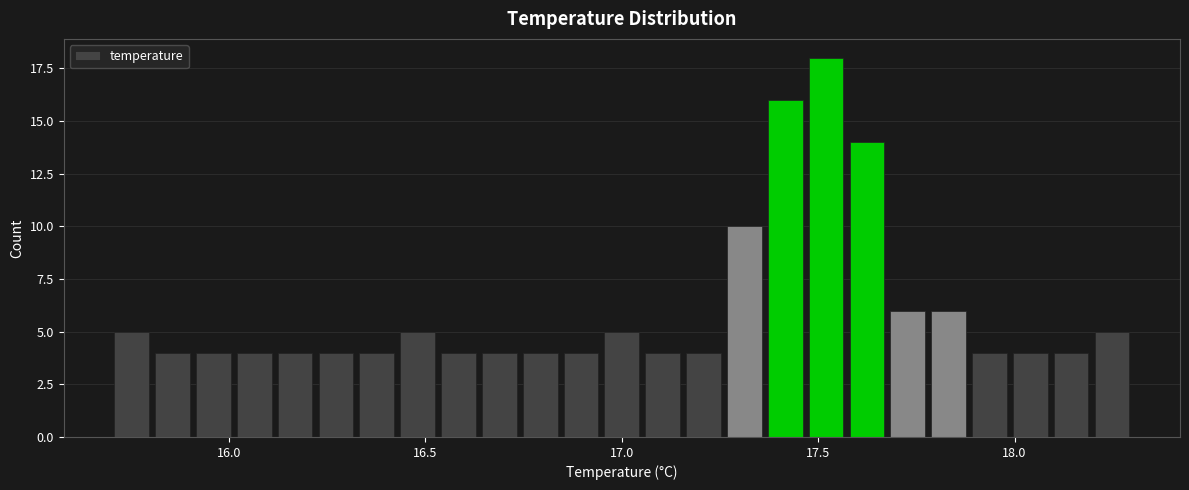

Read against the x-axis, roughly where is the centre of the tallest bar?

17.50